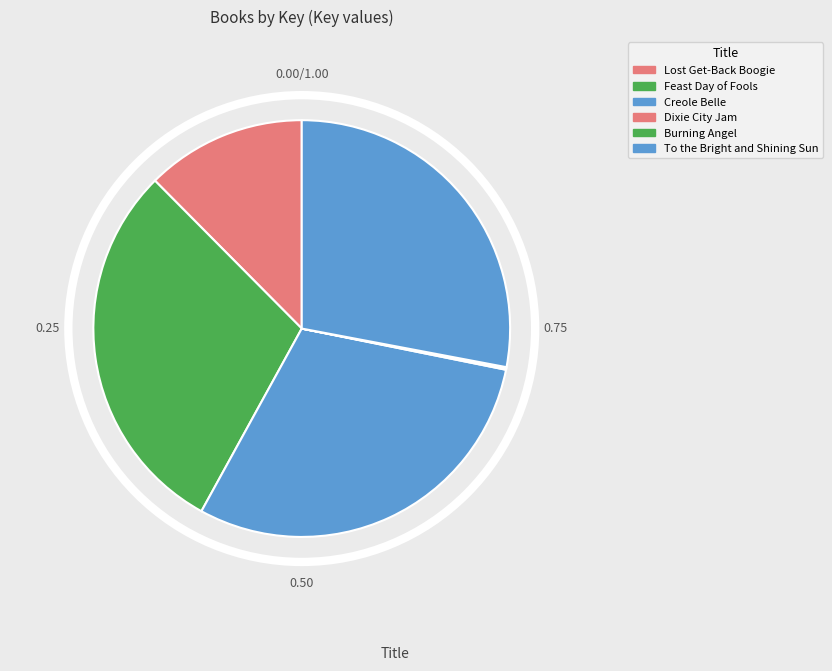

To the nearest percent, what is the difference between the Lost Get-Back Boogie and Creole Belle slice percentages?

17%